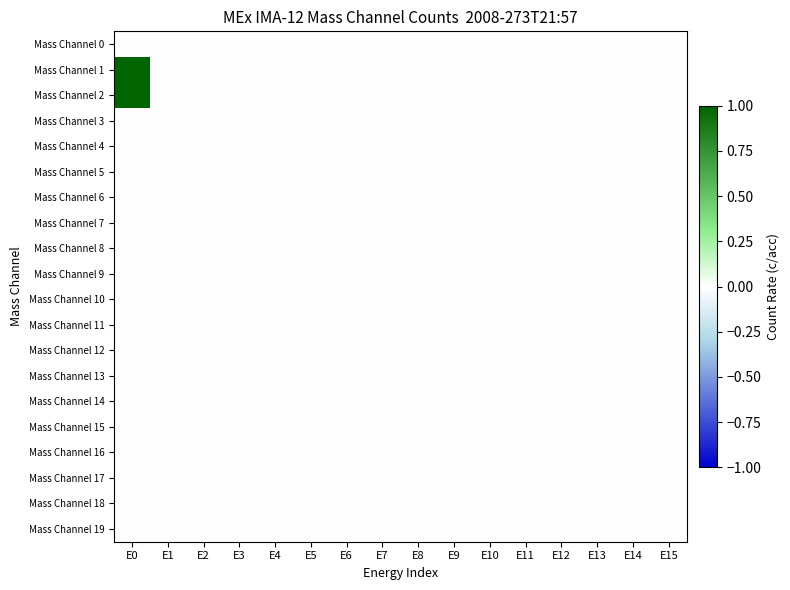

Reading left to right, list all the values displayed in this chart.

Mass Channel 0: E0=0	E1=0	E2=0	E3=0	E4=0	E5=0	E6=0	E7=0	E8=0	E9=0	E10=0	E11=0	E12=0	E13=0	E14=0	E15=0
Mass Channel 1: E0=1	E1=0	E2=0	E3=0	E4=0	E5=0	E6=0	E7=0	E8=0	E9=0	E10=0	E11=0	E12=0	E13=0	E14=0	E15=0
Mass Channel 2: E0=1	E1=0	E2=0	E3=0	E4=0	E5=0	E6=0	E7=0	E8=0	E9=0	E10=0	E11=0	E12=0	E13=0	E14=0	E15=0
Mass Channel 3: E0=0	E1=0	E2=0	E3=0	E4=0	E5=0	E6=0	E7=0	E8=0	E9=0	E10=0	E11=0	E12=0	E13=0	E14=0	E15=0
Mass Channel 4: E0=0	E1=0	E2=0	E3=0	E4=0	E5=0	E6=0	E7=0	E8=0	E9=0	E10=0	E11=0	E12=0	E13=0	E14=0	E15=0
Mass Channel 5: E0=0	E1=0	E2=0	E3=0	E4=0	E5=0	E6=0	E7=0	E8=0	E9=0	E10=0	E11=0	E12=0	E13=0	E14=0	E15=0
Mass Channel 6: E0=0	E1=0	E2=0	E3=0	E4=0	E5=0	E6=0	E7=0	E8=0	E9=0	E10=0	E11=0	E12=0	E13=0	E14=0	E15=0
Mass Channel 7: E0=0	E1=0	E2=0	E3=0	E4=0	E5=0	E6=0	E7=0	E8=0	E9=0	E10=0	E11=0	E12=0	E13=0	E14=0	E15=0
Mass Channel 8: E0=0	E1=0	E2=0	E3=0	E4=0	E5=0	E6=0	E7=0	E8=0	E9=0	E10=0	E11=0	E12=0	E13=0	E14=0	E15=0
Mass Channel 9: E0=0	E1=0	E2=0	E3=0	E4=0	E5=0	E6=0	E7=0	E8=0	E9=0	E10=0	E11=0	E12=0	E13=0	E14=0	E15=0
Mass Channel 10: E0=0	E1=0	E2=0	E3=0	E4=0	E5=0	E6=0	E7=0	E8=0	E9=0	E10=0	E11=0	E12=0	E13=0	E14=0	E15=0
Mass Channel 11: E0=0	E1=0	E2=0	E3=0	E4=0	E5=0	E6=0	E7=0	E8=0	E9=0	E10=0	E11=0	E12=0	E13=0	E14=0	E15=0
Mass Channel 12: E0=0	E1=0	E2=0	E3=0	E4=0	E5=0	E6=0	E7=0	E8=0	E9=0	E10=0	E11=0	E12=0	E13=0	E14=0	E15=0
Mass Channel 13: E0=0	E1=0	E2=0	E3=0	E4=0	E5=0	E6=0	E7=0	E8=0	E9=0	E10=0	E11=0	E12=0	E13=0	E14=0	E15=0
Mass Channel 14: E0=0	E1=0	E2=0	E3=0	E4=0	E5=0	E6=0	E7=0	E8=0	E9=0	E10=0	E11=0	E12=0	E13=0	E14=0	E15=0
Mass Channel 15: E0=0	E1=0	E2=0	E3=0	E4=0	E5=0	E6=0	E7=0	E8=0	E9=0	E10=0	E11=0	E12=0	E13=0	E14=0	E15=0
Mass Channel 16: E0=0	E1=0	E2=0	E3=0	E4=0	E5=0	E6=0	E7=0	E8=0	E9=0	E10=0	E11=0	E12=0	E13=0	E14=0	E15=0
Mass Channel 17: E0=0	E1=0	E2=0	E3=0	E4=0	E5=0	E6=0	E7=0	E8=0	E9=0	E10=0	E11=0	E12=0	E13=0	E14=0	E15=0
Mass Channel 18: E0=0	E1=0	E2=0	E3=0	E4=0	E5=0	E6=0	E7=0	E8=0	E9=0	E10=0	E11=0	E12=0	E13=0	E14=0	E15=0
Mass Channel 19: E0=0	E1=0	E2=0	E3=0	E4=0	E5=0	E6=0	E7=0	E8=0	E9=0	E10=0	E11=0	E12=0	E13=0	E14=0	E15=0